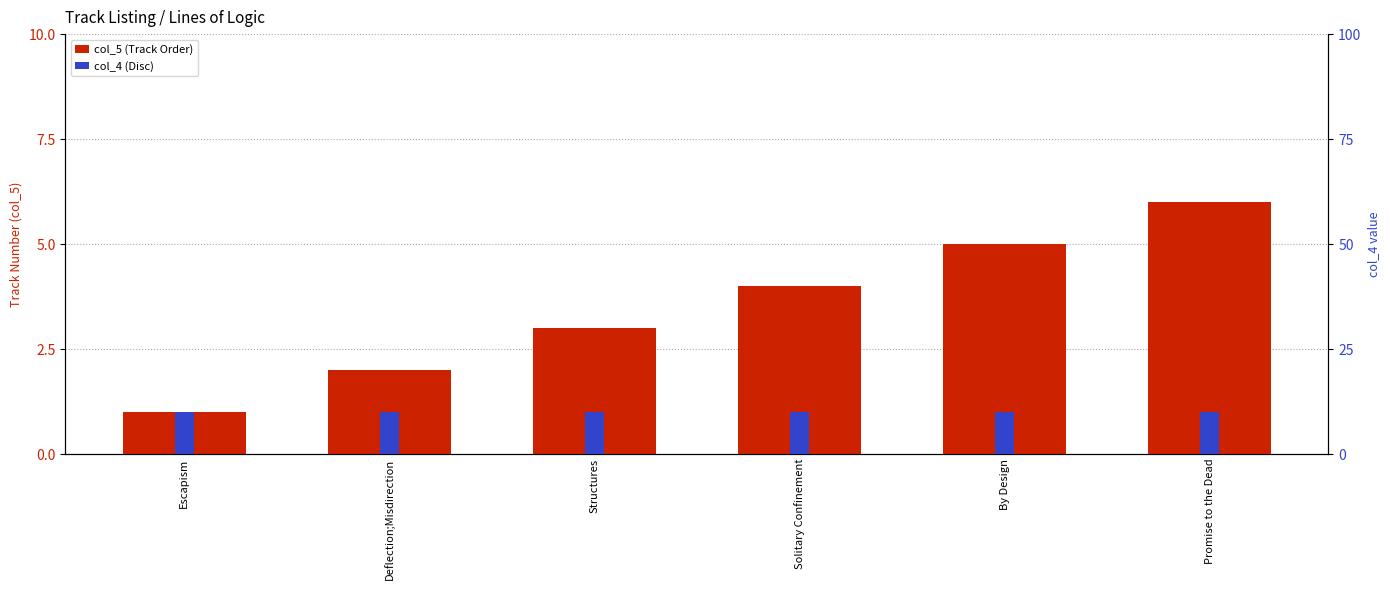

At which label does col_5 (Track Order) reach its minimum?

Escapism